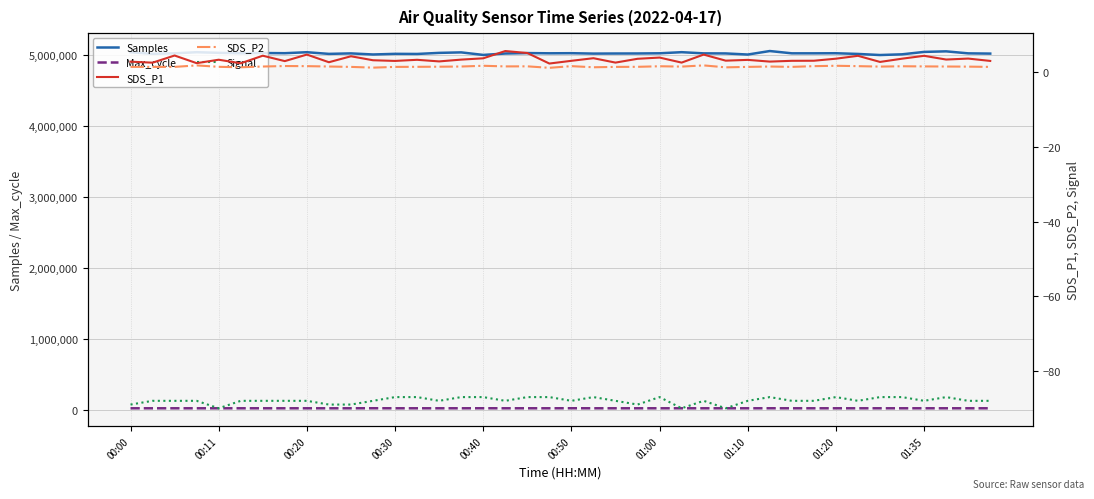

True or false: Samples and Max_cycle cross at least once.

False